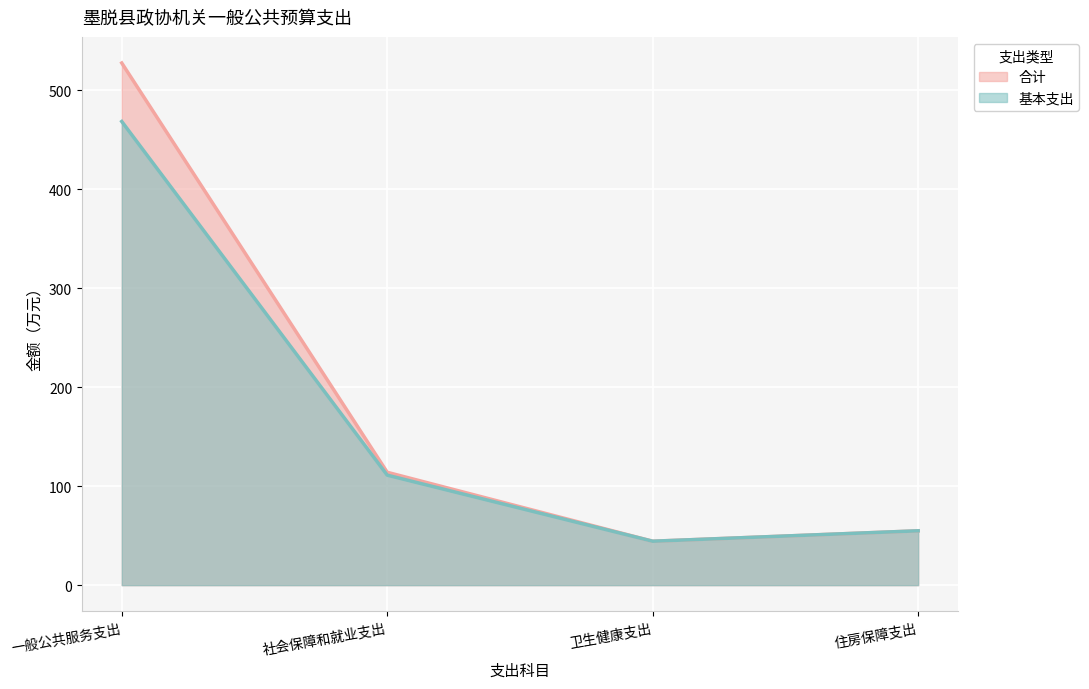

Where is 合计 nearest to the value 285?

社会保障和就业支出